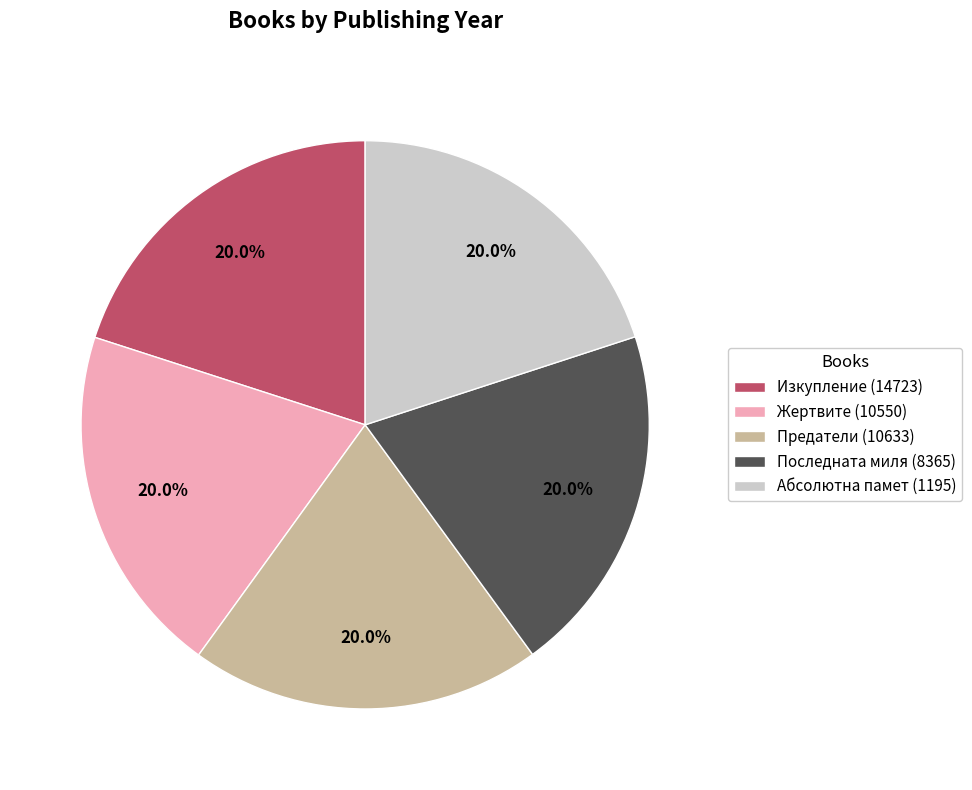

To the nearest percent, what is the combined percentage of Предатели (10633) and Последната миля (8365)?

40%